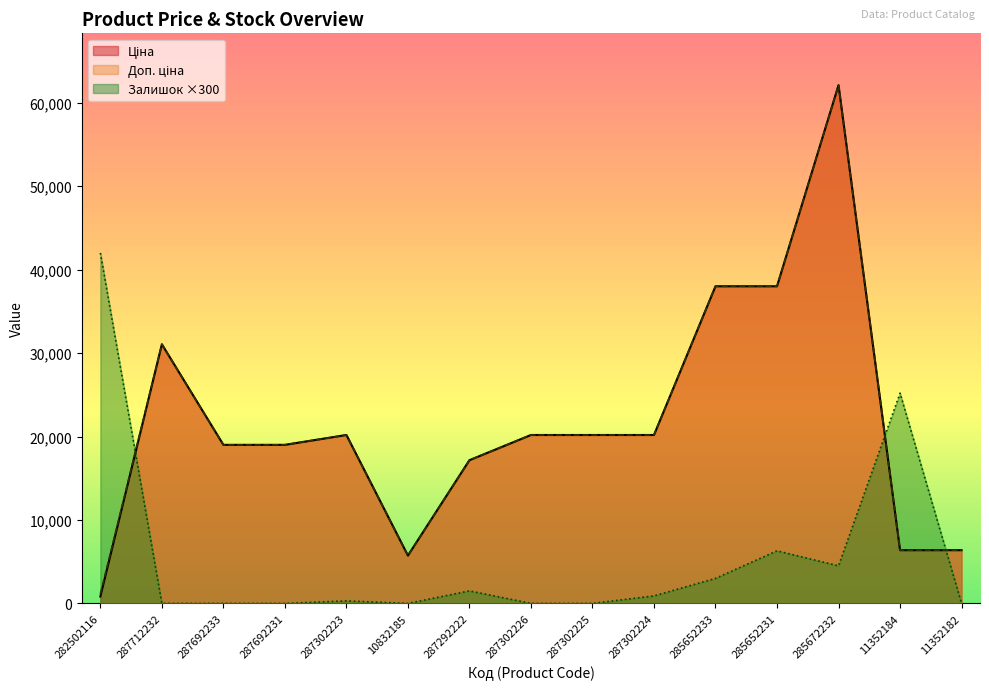

What are all the series names shown in the legend?

Ціна, Доп. ціна, Залишок